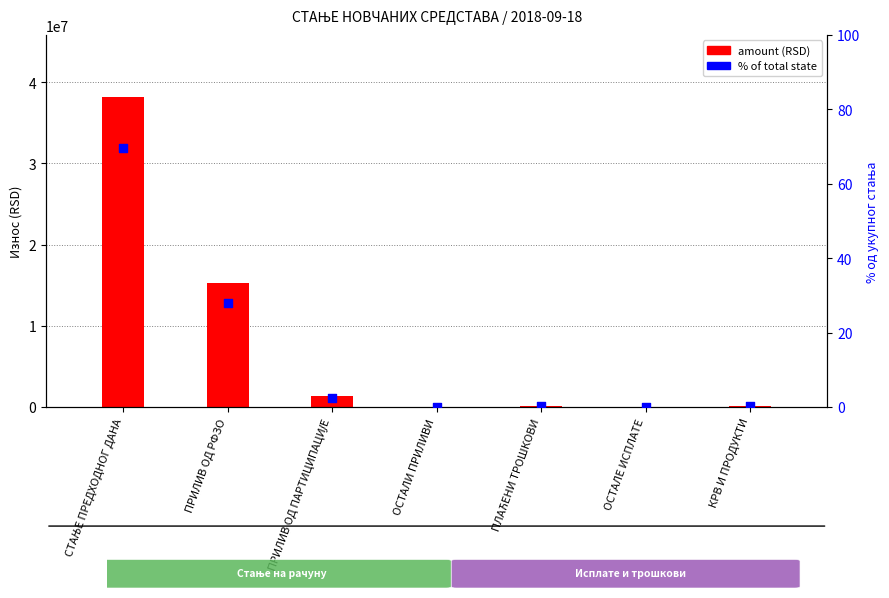

Which series has the widest spread of Y values?

amount (RSD)